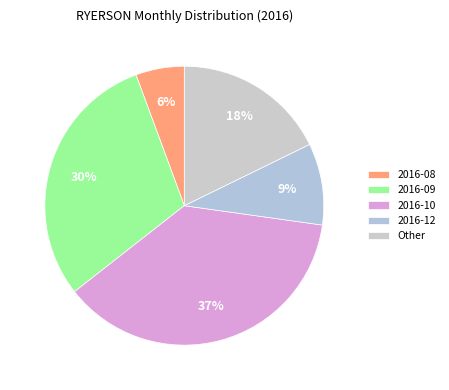

Rank the categories by value from lowest to highest.

2016-08, 2016-12, Other, 2016-09, 2016-10